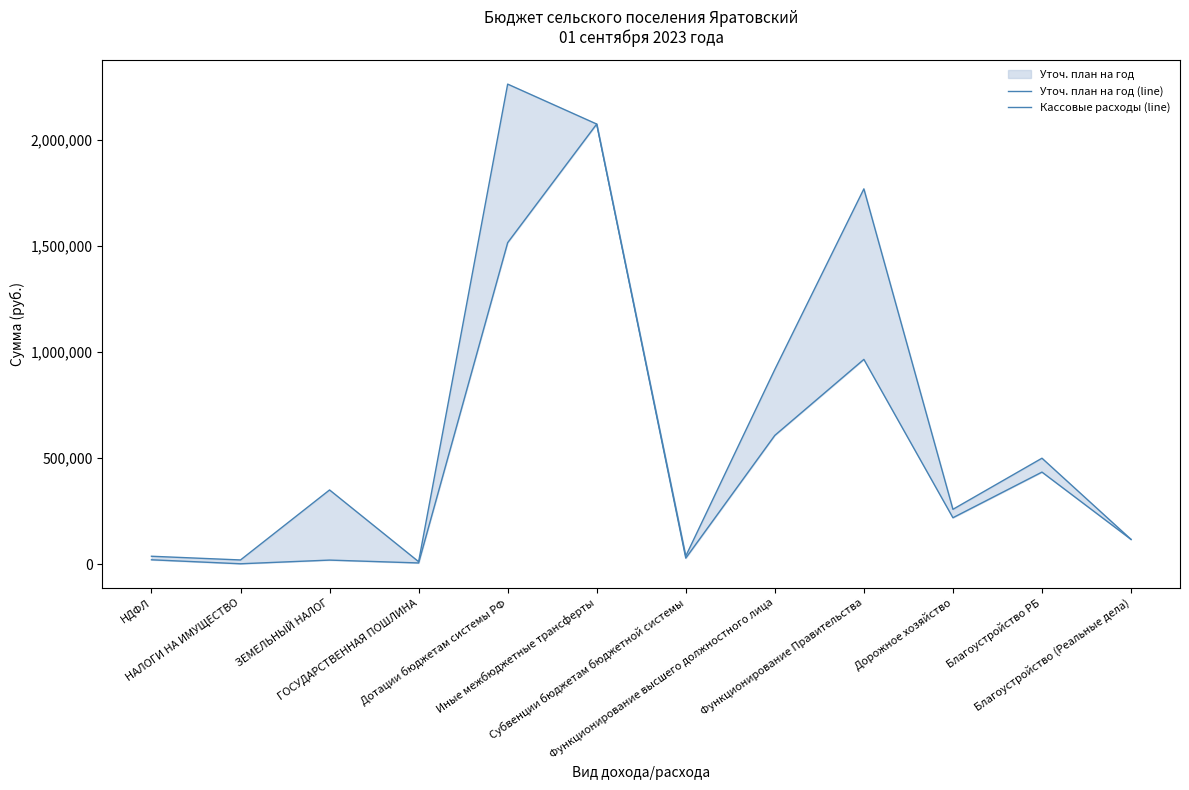

At Субвенции бюджетам бюджетной системы, list the series in order from largest to smallest.

Уточ. план на год (line), Кассовые расходы (line)